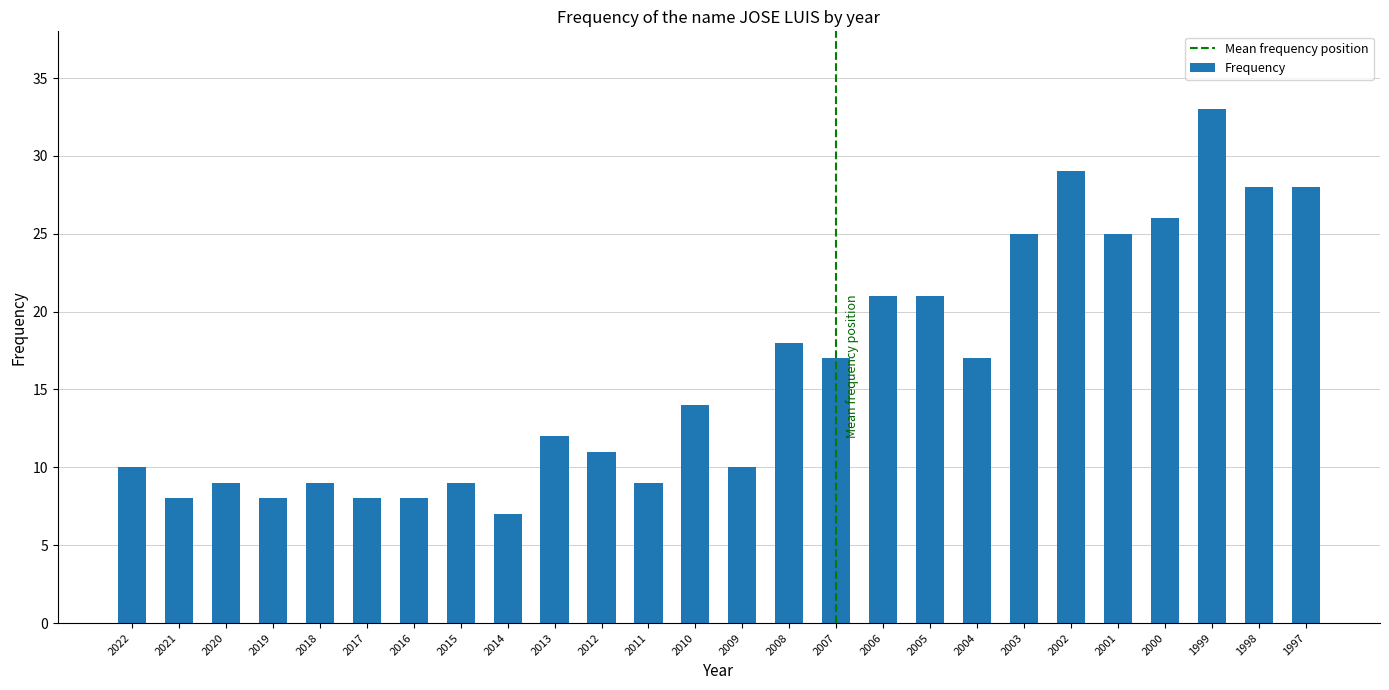

How many bars are there in total?

26